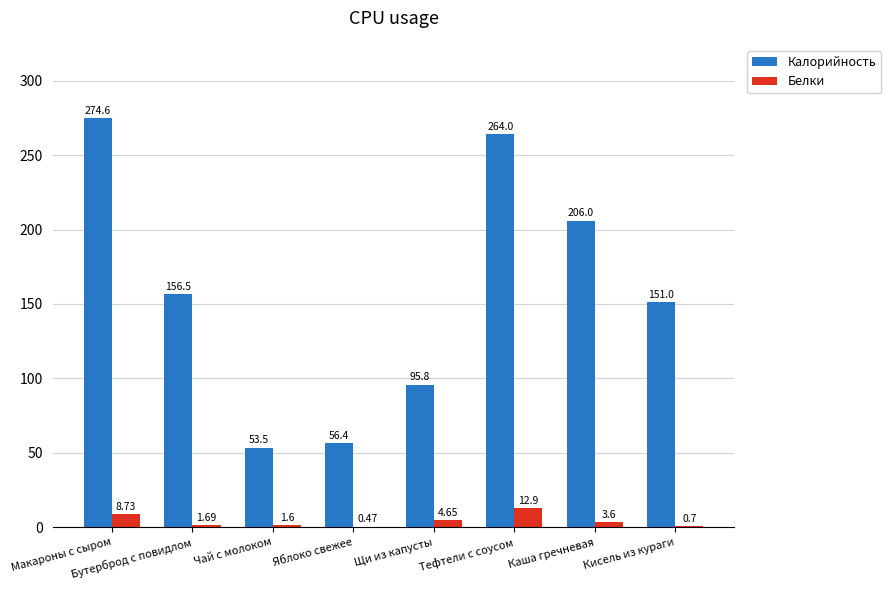

What is the maximum value for Калорийность?

274.6